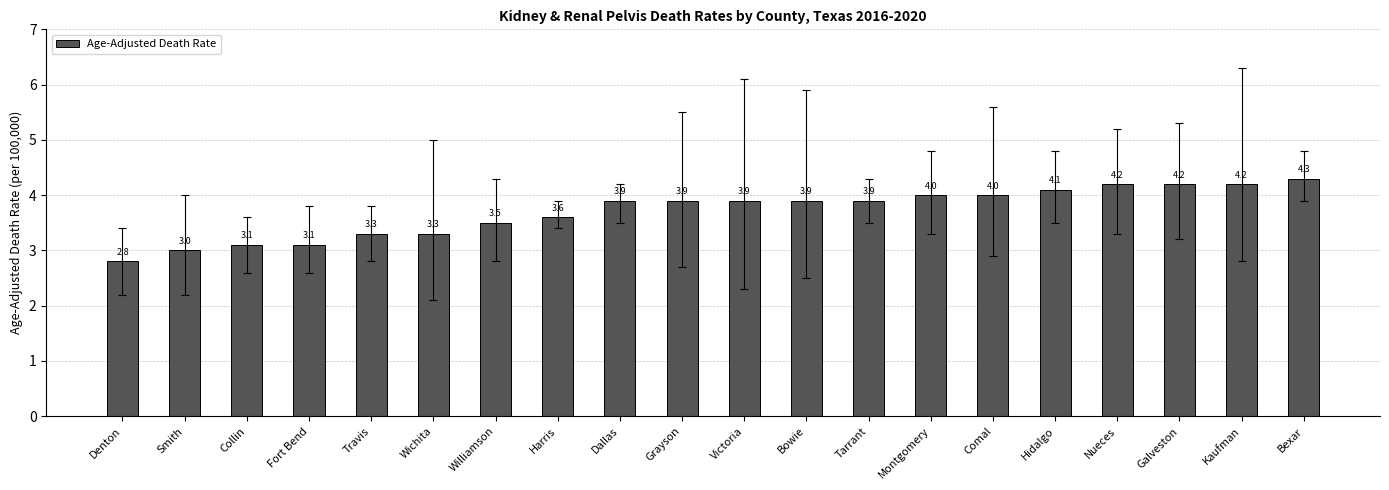

What is the sum of the values at Montgomery and Hidalgo?

8.1